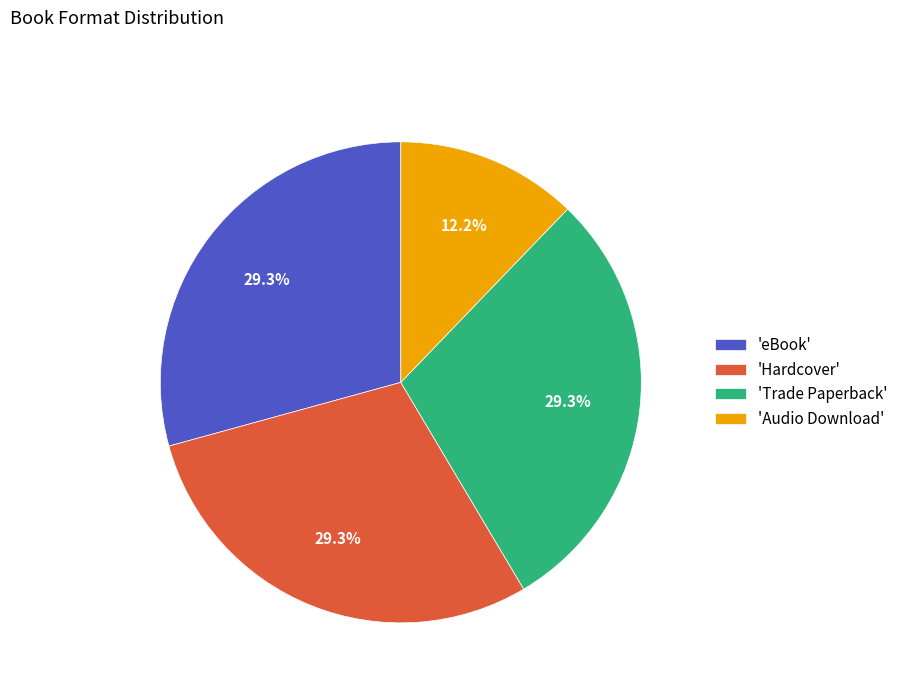

Does any single category account for the majority?

No